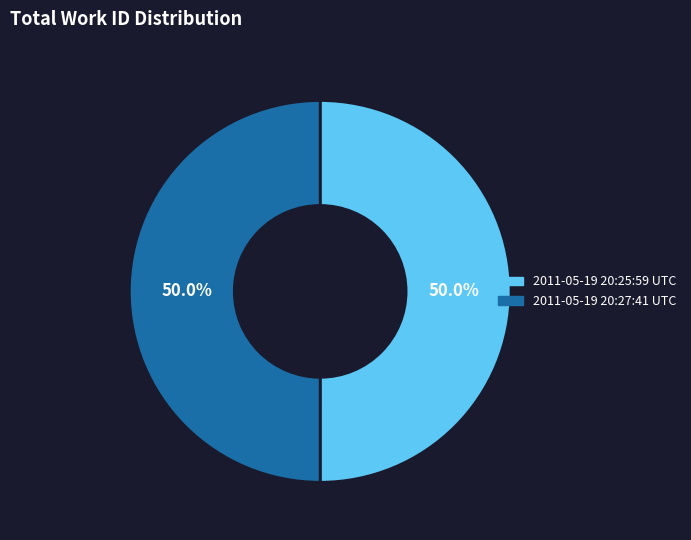

What is the ratio of the value at 2011-05-19 20:27:41 UTC to the value at 2011-05-19 20:25:59 UTC?

1.0